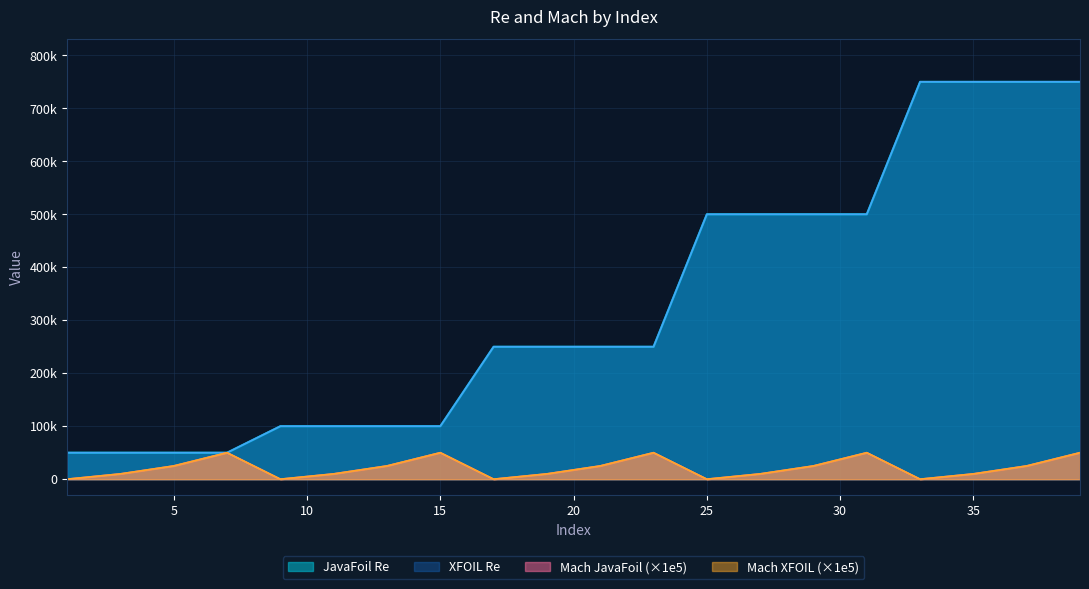

Rank the series by their maximum value, from highest to lowest.

JavaFoil, XFOIL ncrit=9, Mach JavaFoil, Mach XFOIL